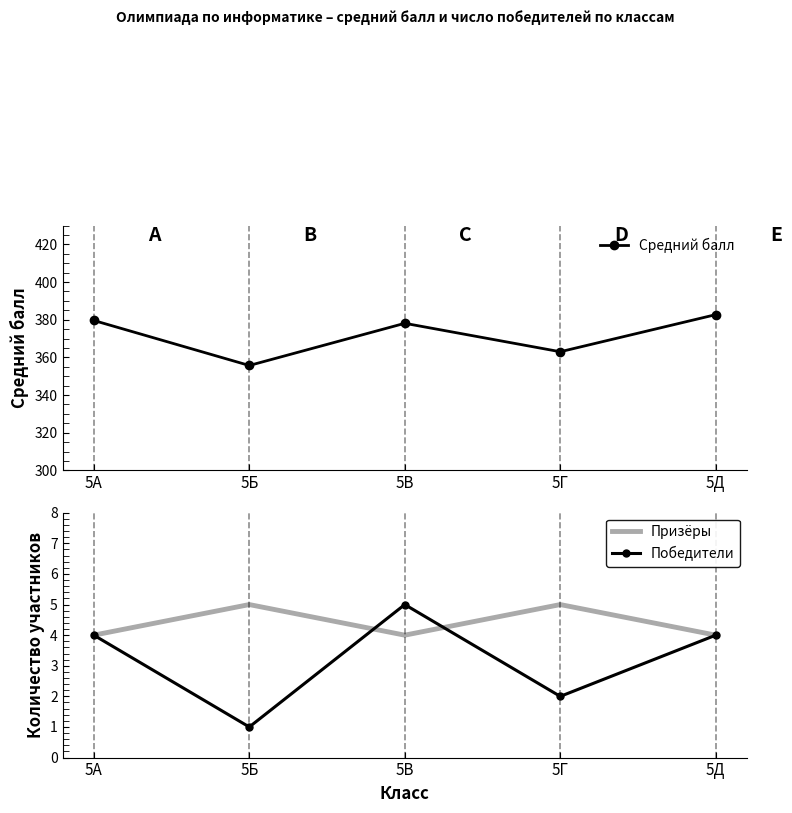

True or false: Призёры has more than 2 points higher than both neighbors.

False